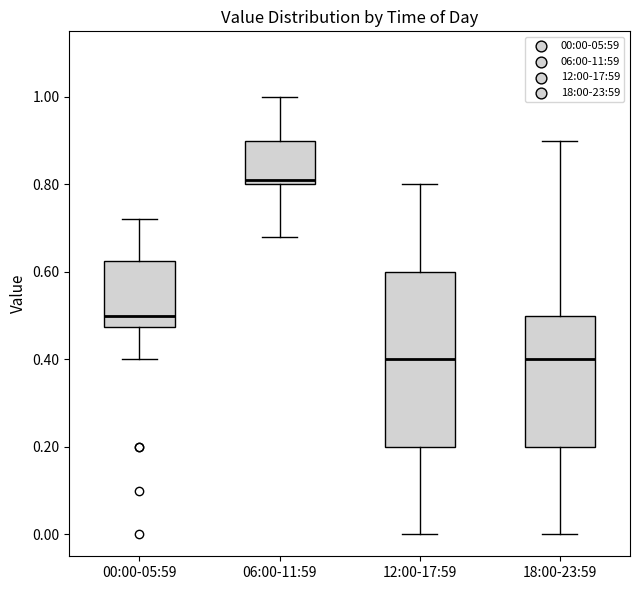

Comparing the boxes themselves (not the whiskers), which one is the tallest?

12:00-17:59